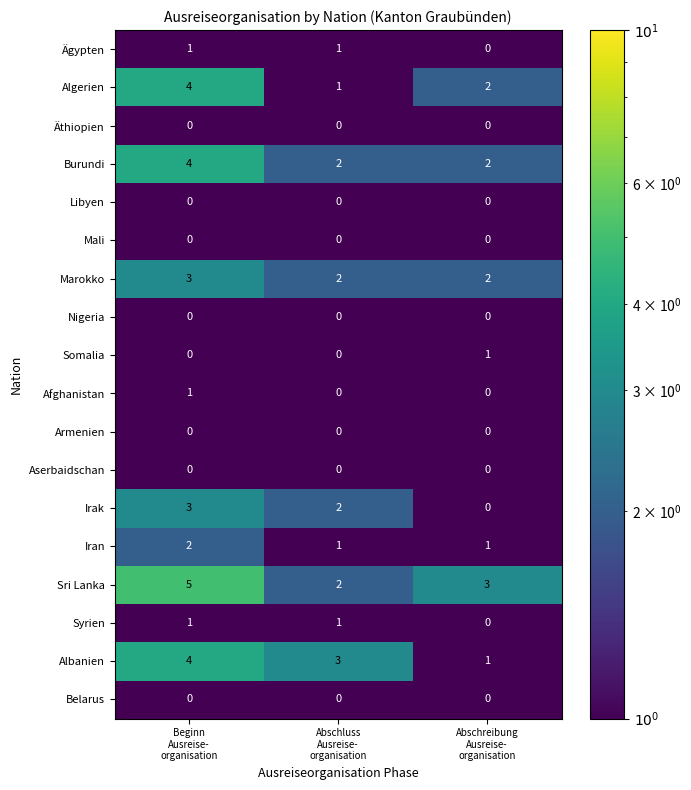

Count the Ägypten values in the range 0 to 1.

3